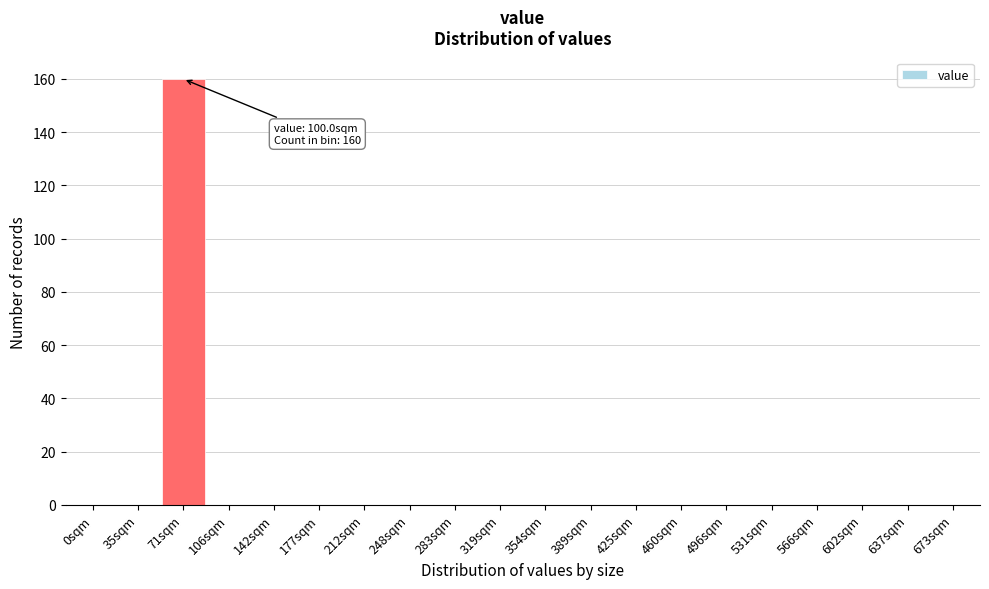

Reading left to right, what are all the values shown in this chart?

0sqm=0	35sqm=0	71sqm=160	106sqm=0	142sqm=0	177sqm=0	212sqm=0	248sqm=0	283sqm=0	319sqm=0	354sqm=0	389sqm=0	425sqm=0	460sqm=0	496sqm=0	531sqm=0	566sqm=0	602sqm=0	637sqm=0	673sqm=0